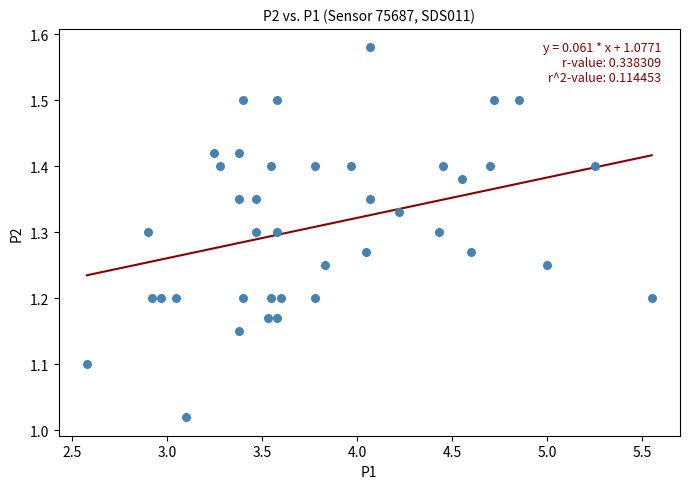

What is the range of X values (max minus min)?

3.0